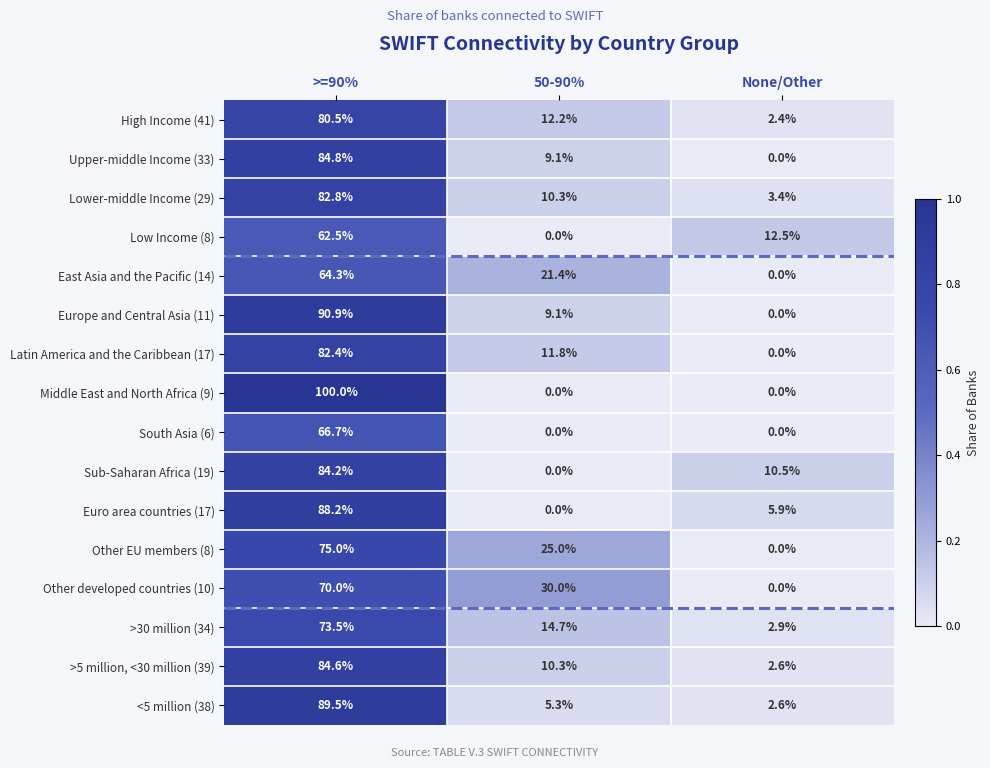

List the series in order of their peak value, lowest first.

Low Income (8), East Asia and the Pacific (14), South Asia (6), Other developed countries (10), >30 million (34), Other EU members (8), High Income (41), Latin America and the Caribbean (17), Lower-middle Income (29), Sub-Saharan Africa (19), >5 million, <30 million (39), Upper-middle Income (33), Euro area countries (17), <5 million (38), Europe and Central Asia (11), Middle East and North Africa (9)